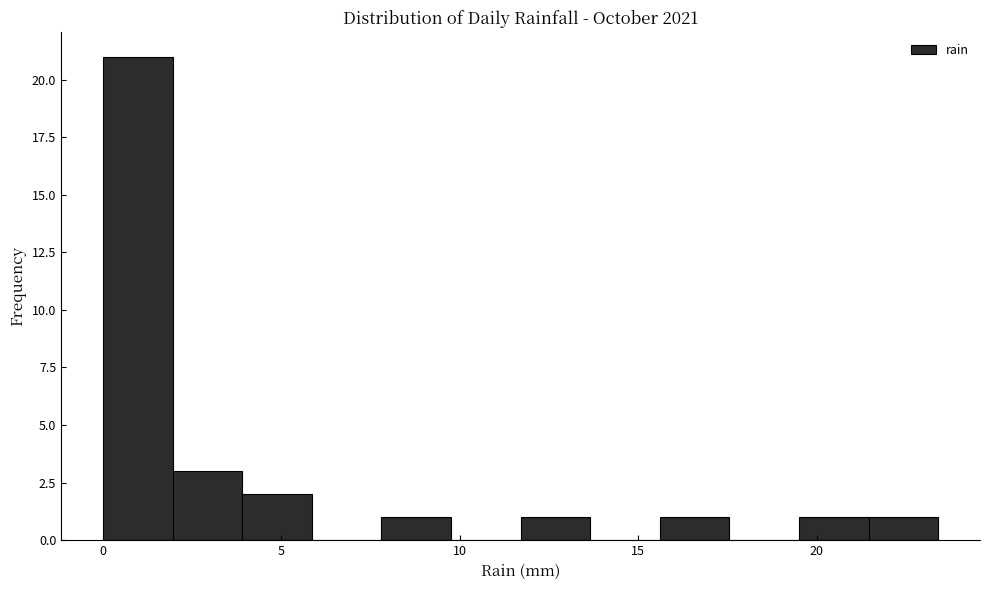

Read against the x-axis, roughly where is the centre of the tallest bar?

1.0